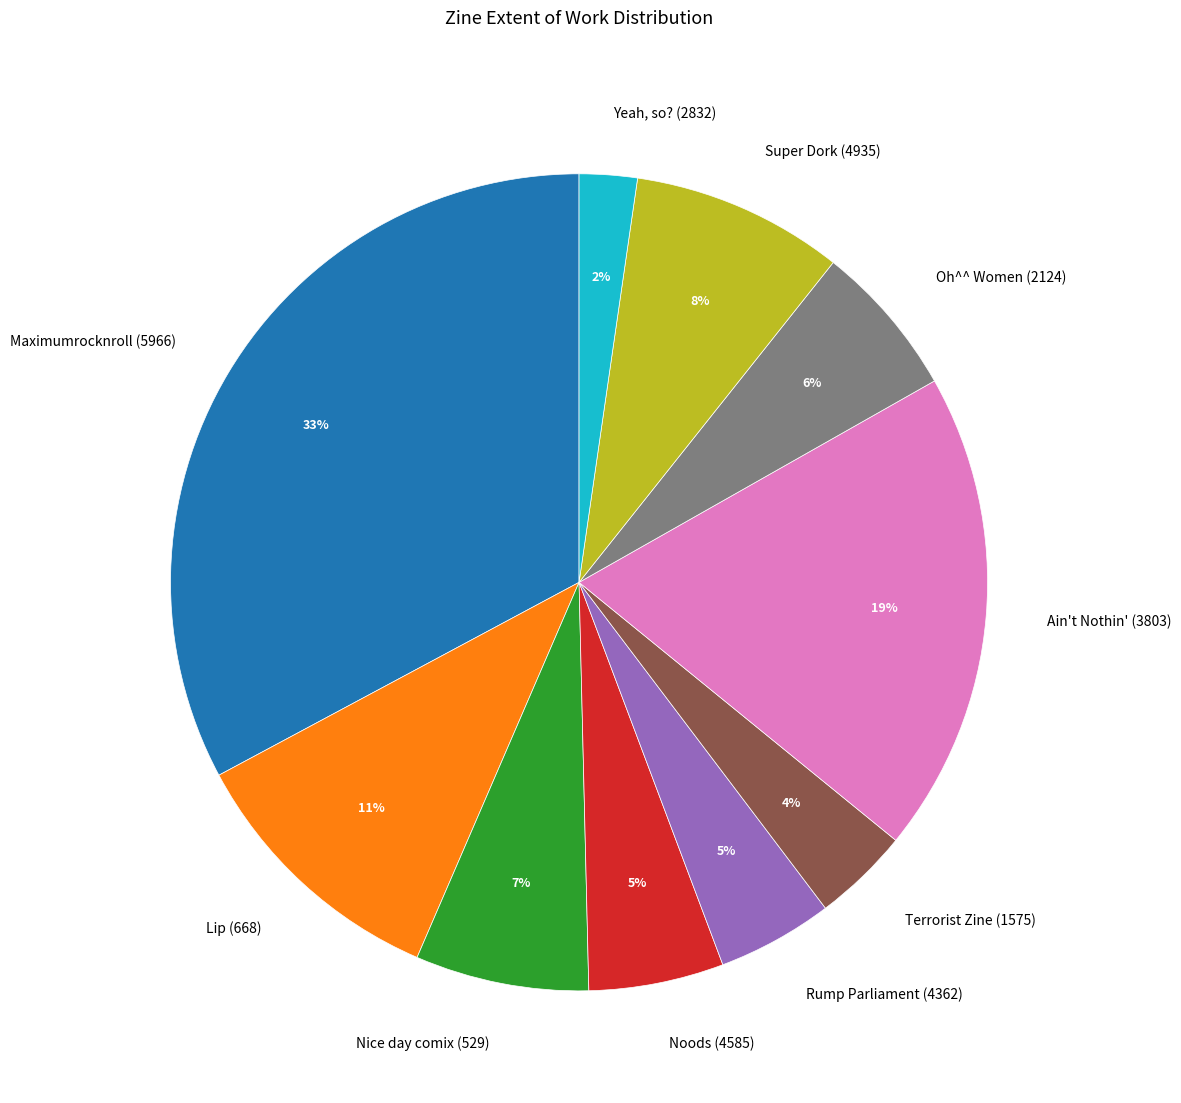

Which has a higher value, Maximumrocknroll (5966) or Rump Parliament (4362)?

Maximumrocknroll (5966)